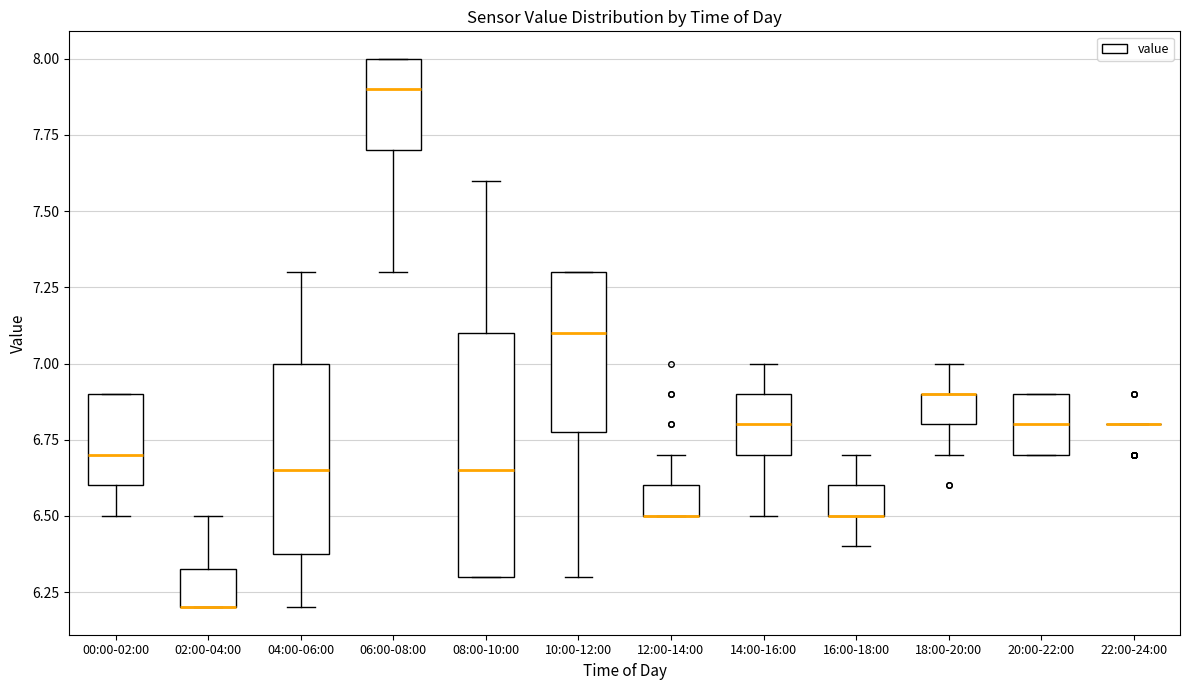

Comparing the boxes themselves (not the whiskers), which one is the tallest?

08:00-10:00